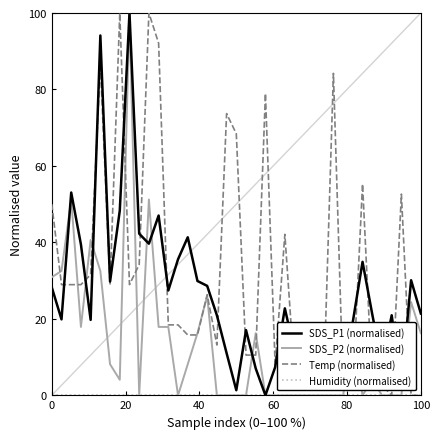

How many lines are shown in the chart?

4